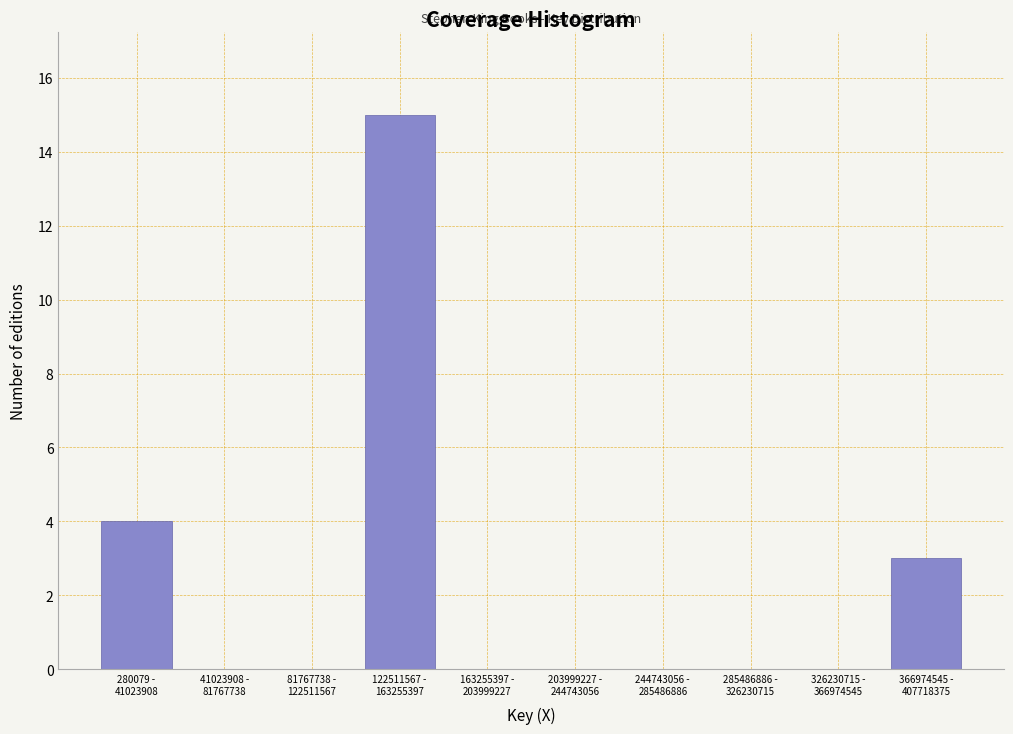

What is the greatest value displayed?

15